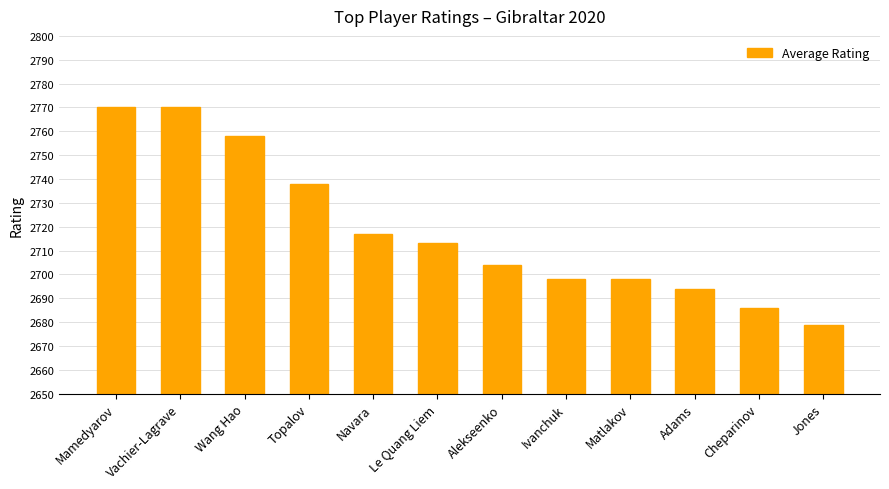

Which category has the lowest value across all series?

Jones